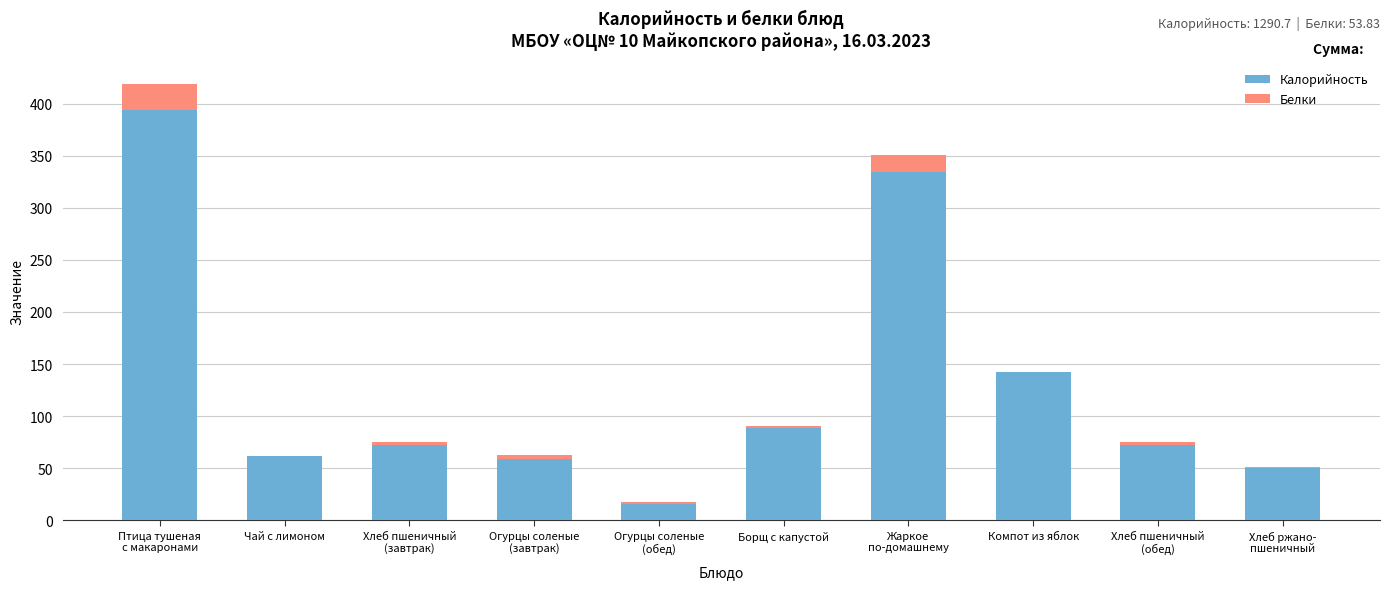

What is the sum of all Калорийность values?

1290.7